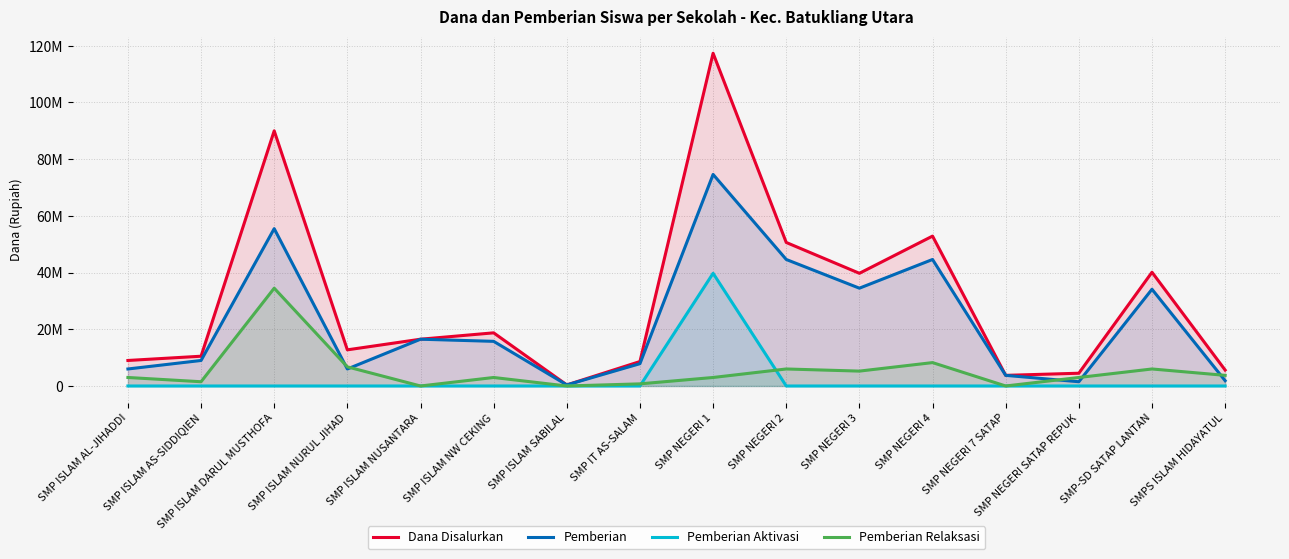

At SMP ISLAM AL-JIHADDI, list the series in order from largest to smallest.

Dana Disalurkan, Pemberian, Pemberian Relaksasi, Pemberian Aktivasi